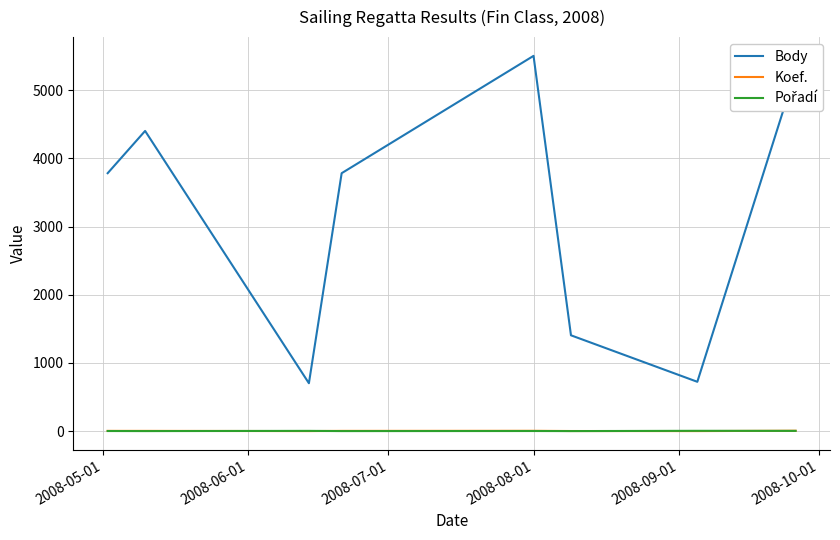

Which series has the largest total across all categories?

Body